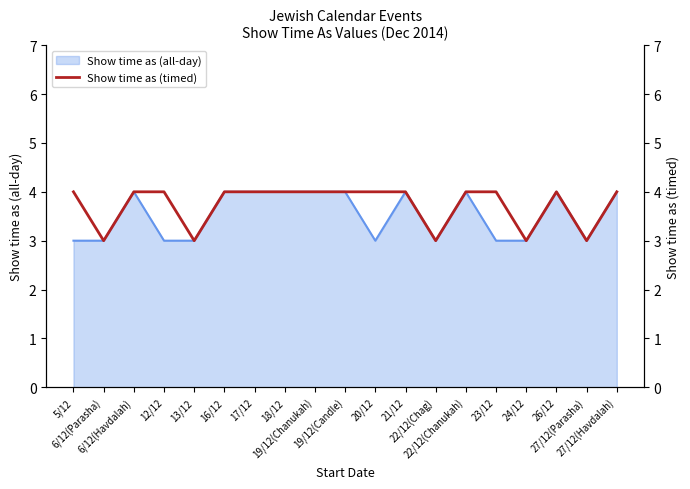

What is the highest value of the Show time as (all-day) series?

4